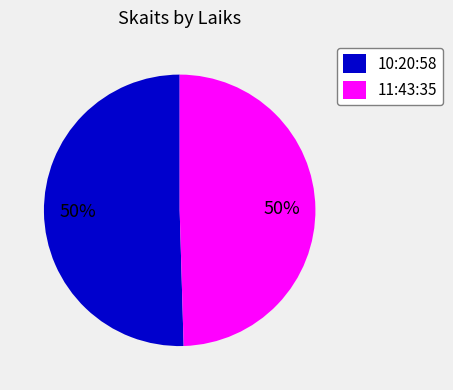

To the nearest percent, what percentage of the pie is 11:43:35?

50%